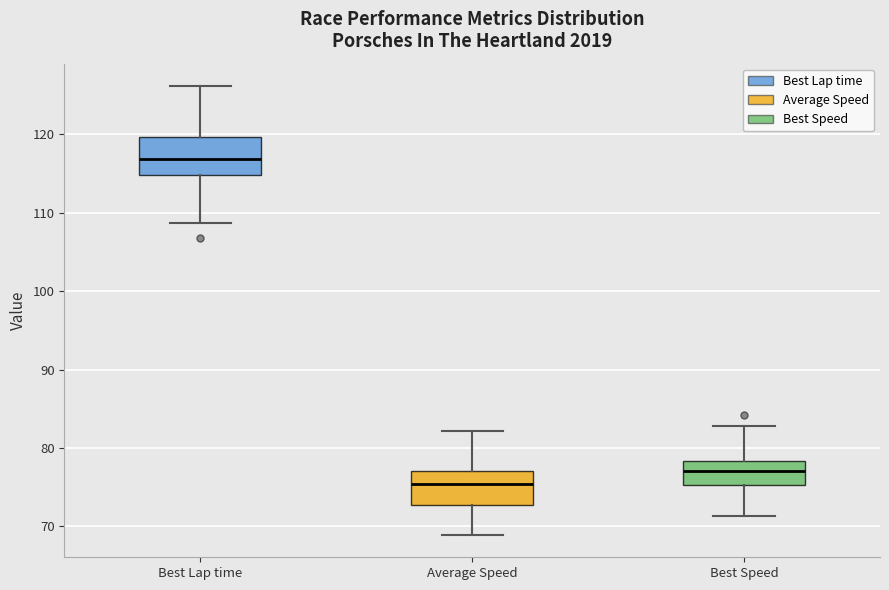

Reading left to right, transcribe this box plot: for each box, give where its median line is, the range the box spans, and where its two whiskers end, as read against the y-axis. The values are not printed on the chart, so give them approximately, as read against the axis.

Best Lap time: median 117, box 115 to 120, whiskers 109 to 126
Average Speed: median 75, box 73 to 77, whiskers 69 to 82
Best Speed: median 77, box 75 to 78, whiskers 71 to 83